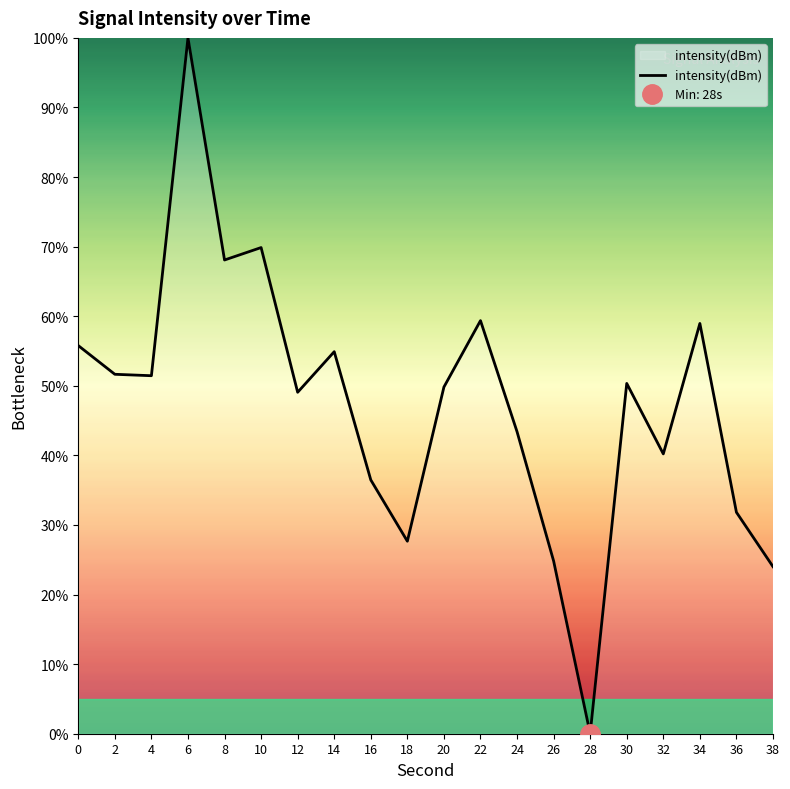

How many interior local peaks (higher than both neighbors) does the data have?

6